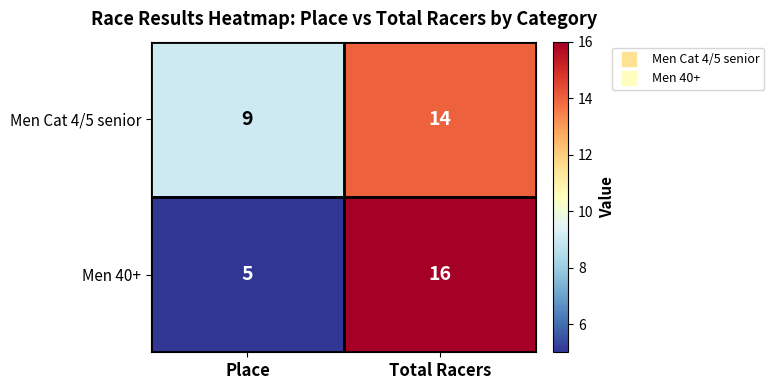

Reading left to right, transcribe all the data shown in this chart.

Men Cat 4/5 senior: 9	14
Men 40+: 5	16